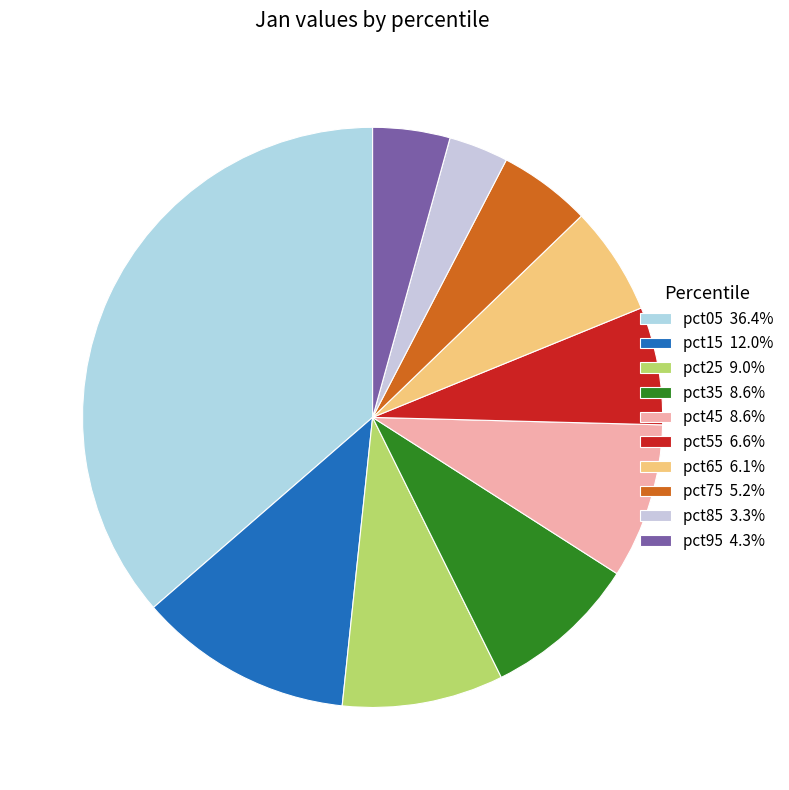

To the nearest percent, what percentage of the pie is pct25?

9%